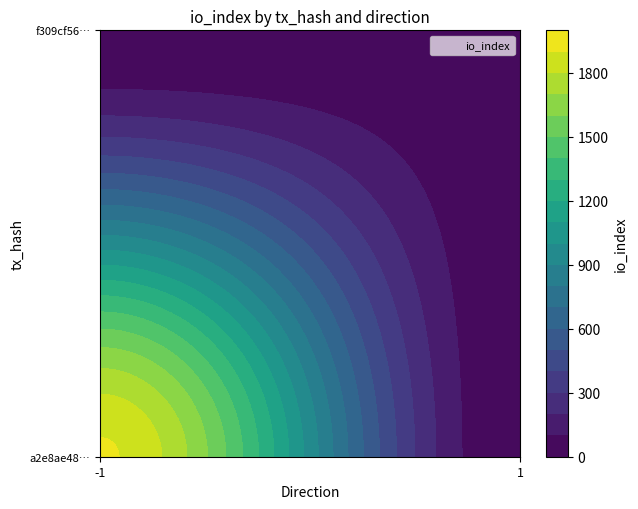

True or false: a2e8ae48f30f12069b5897ef2f00fa3921e9033 has a value of -1 at direction.

False